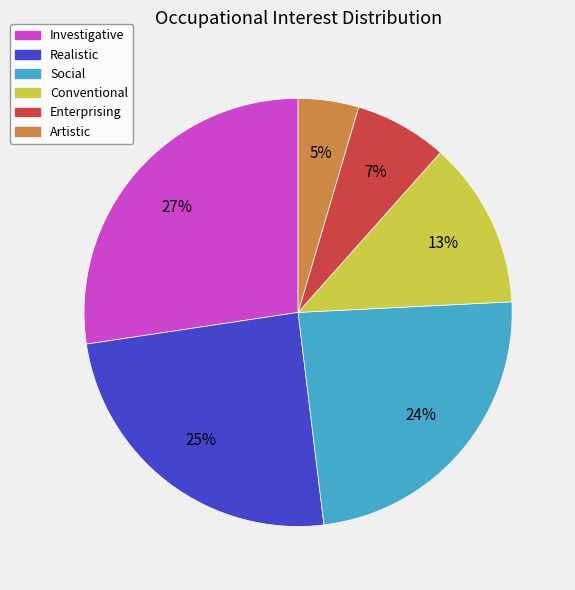

Which slice is the largest?

Investigative